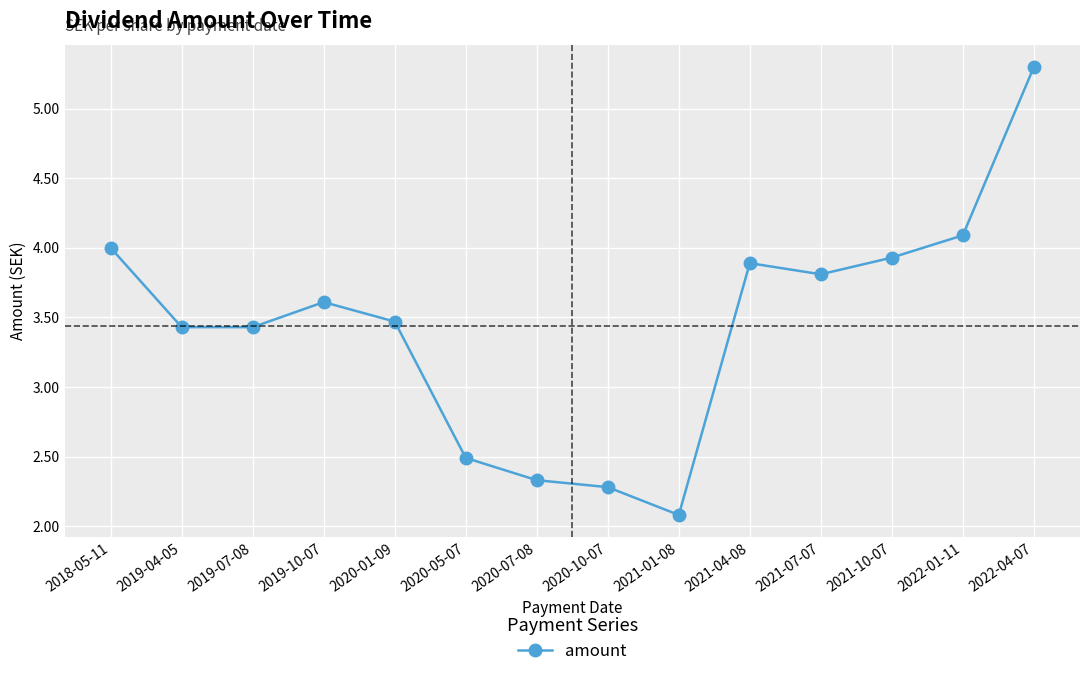

What is the label of the 3rd point from the right?

2021-10-07